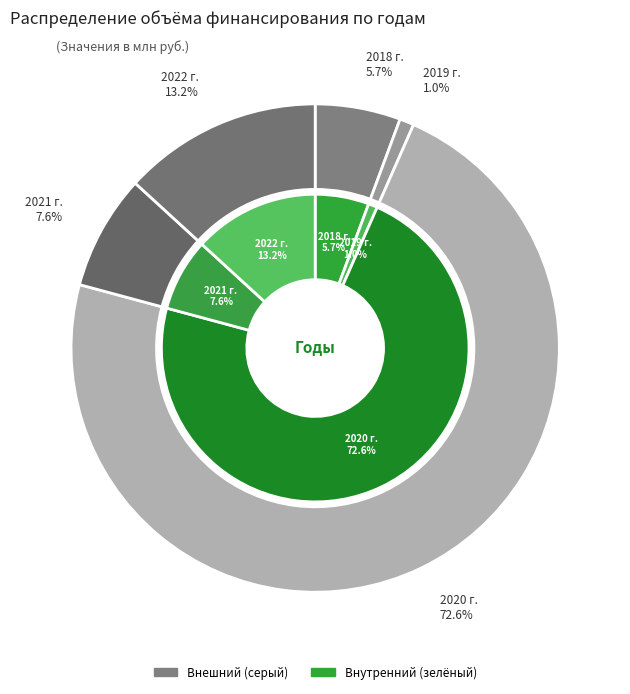

How many slices are in this pie chart?

5